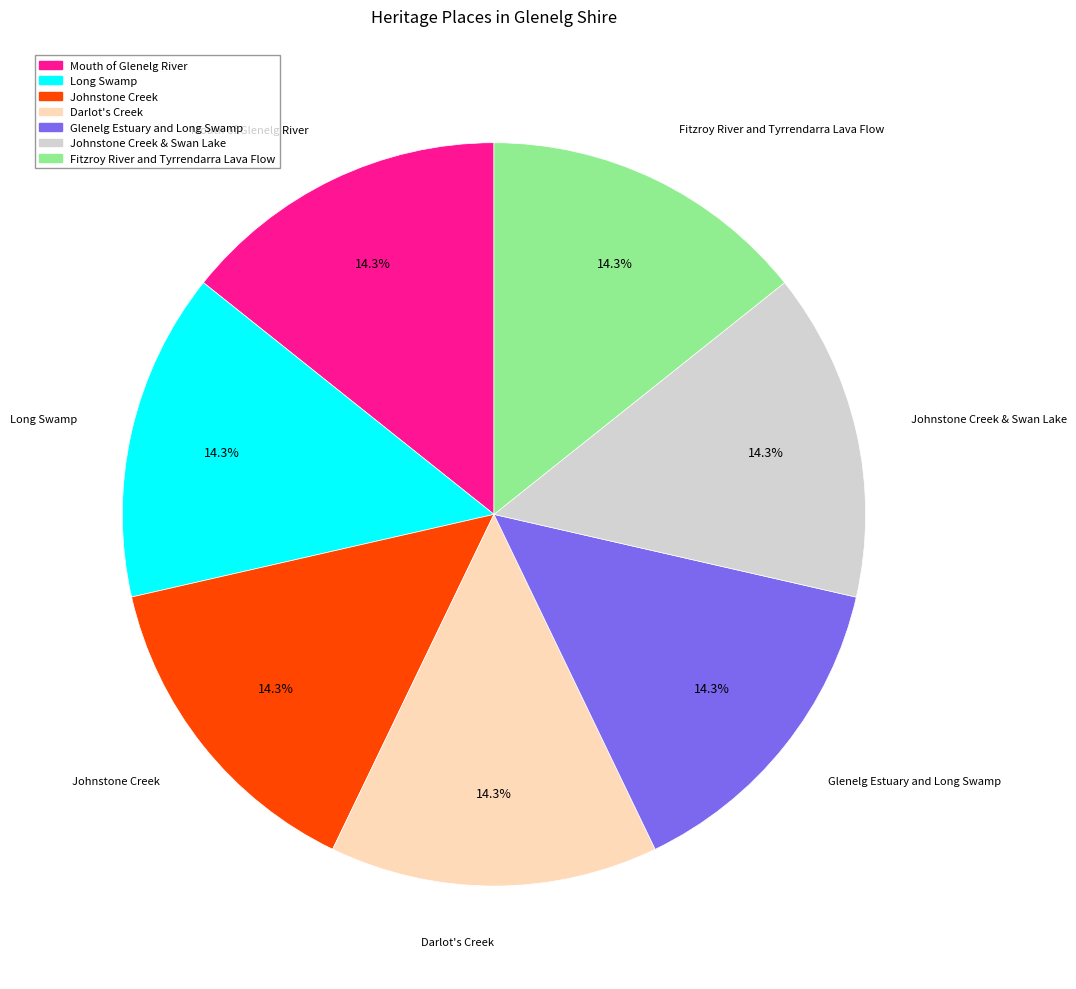

Is there a majority slice in this chart?

No